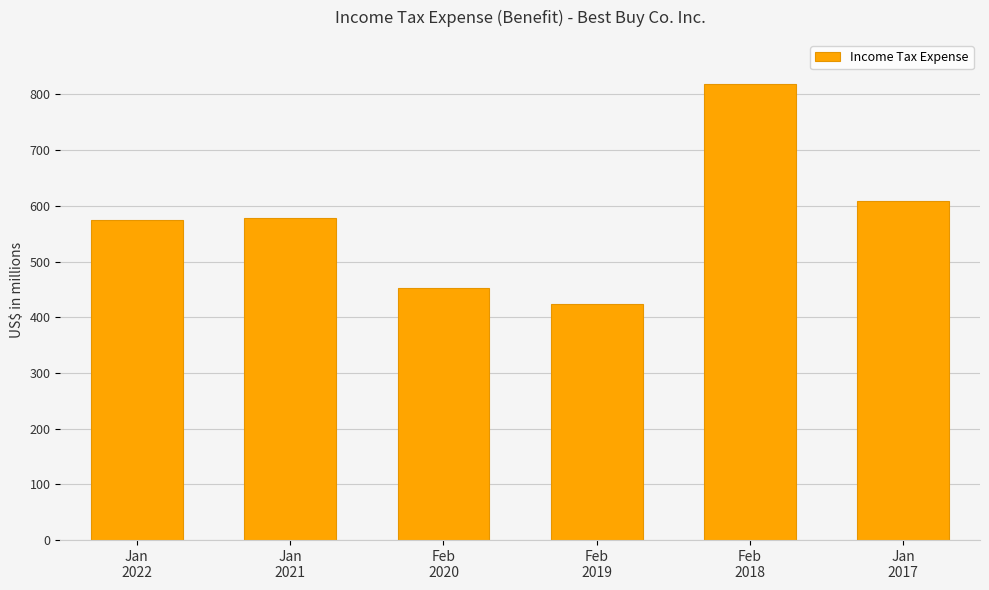

What is the label of the 3rd bar from the right?

Feb
2019